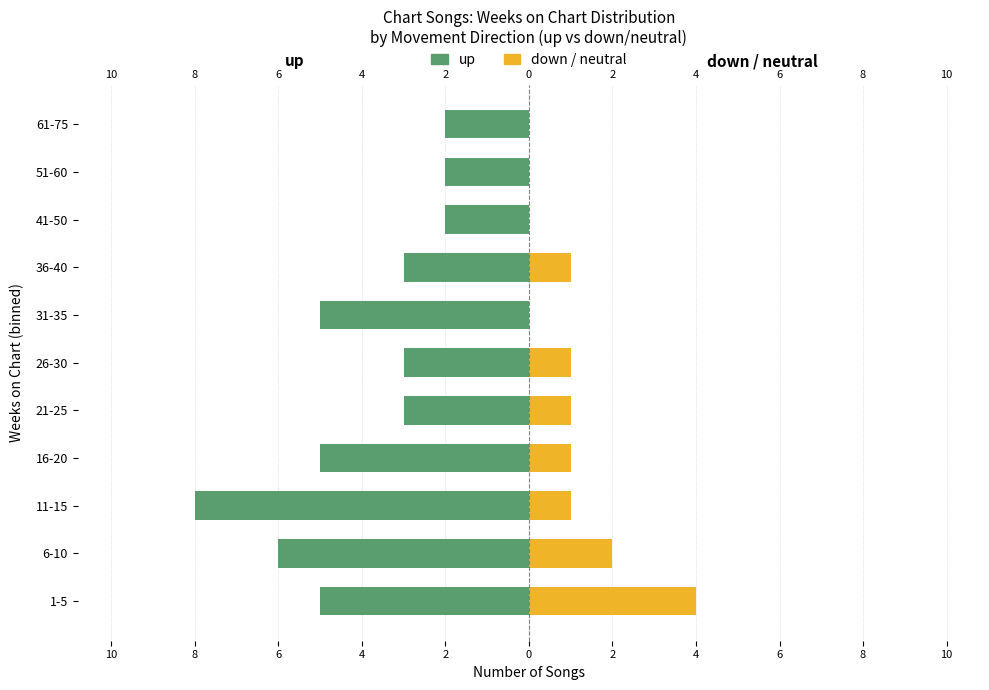

What is the total value across all series at 2?

-2